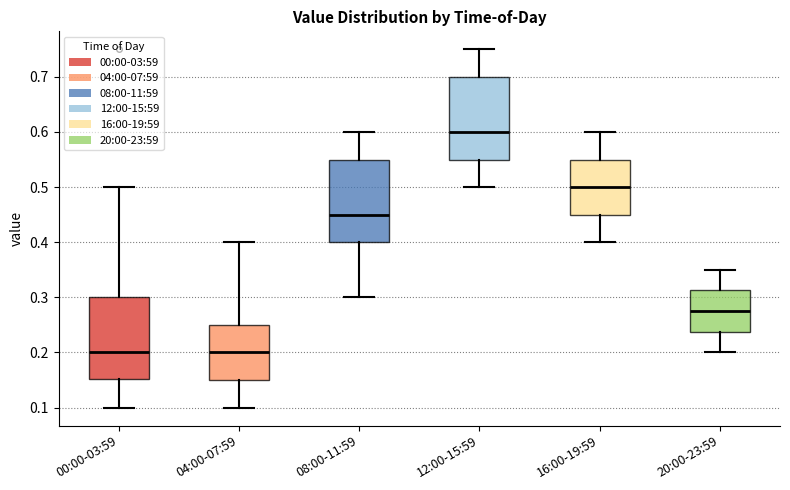

Where is the lower edge of the box for 00:00-03:59 on the y-axis? The values are not printed on the chart, so give them approximately, as read against the axis.

0.15